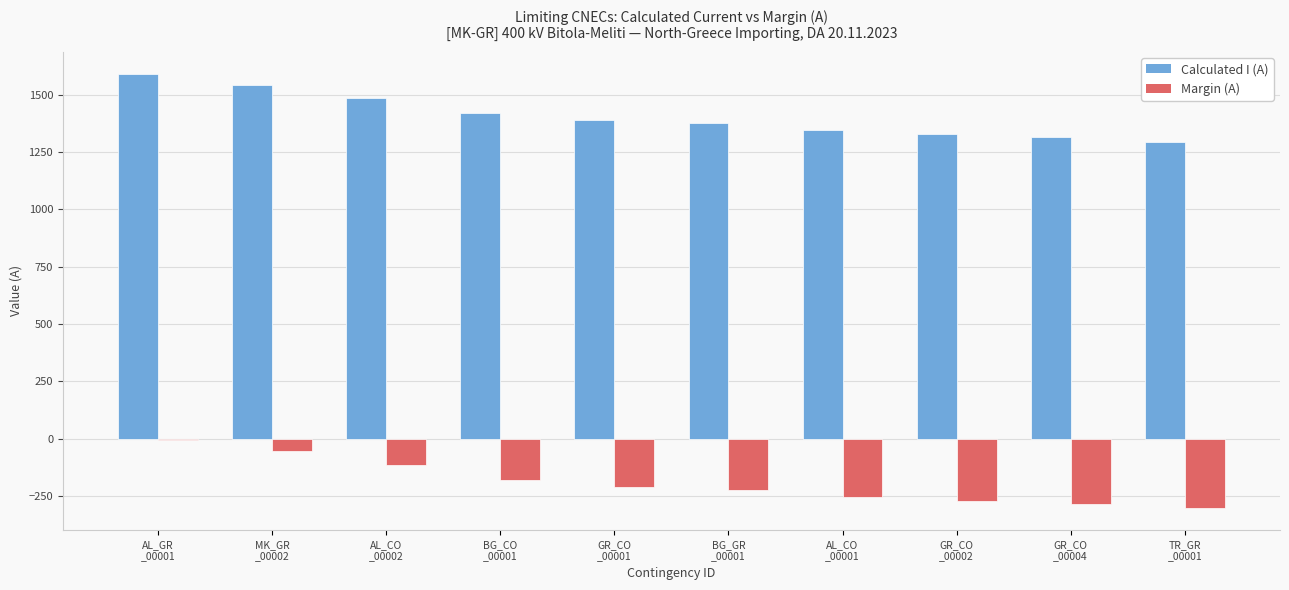

Which series has the largest total across all categories?

Calculated I (A)